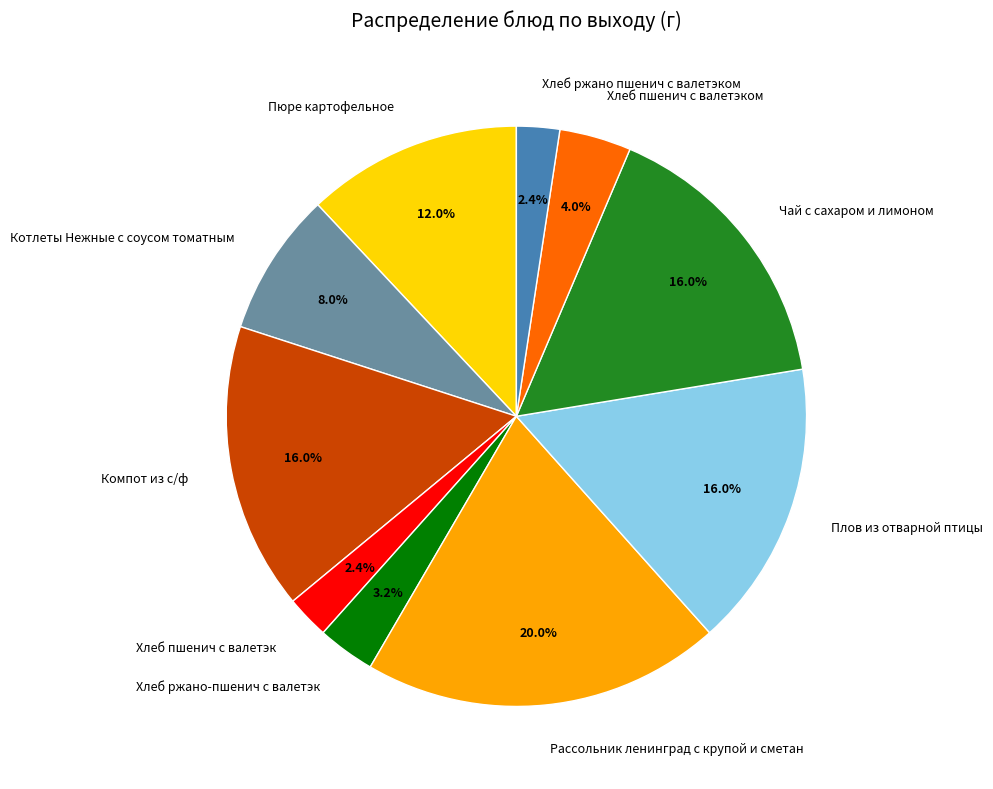

To the nearest percent, what is the difference between the Чай с сахаром и лимоном and Хлеб пшенич с валетэком slice percentages?

12%